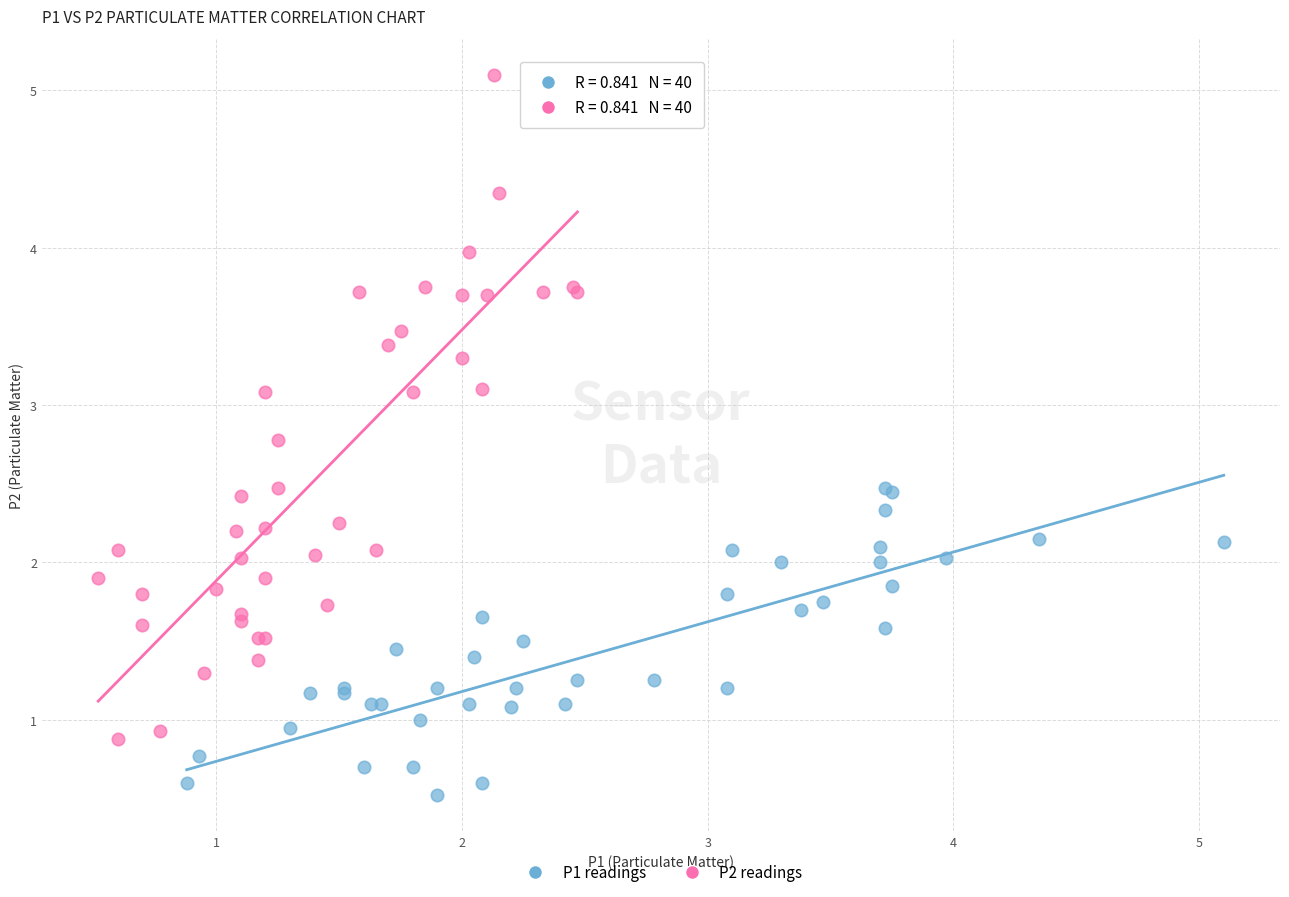

What are all the series names shown in the legend?

P1 readings, P2 readings